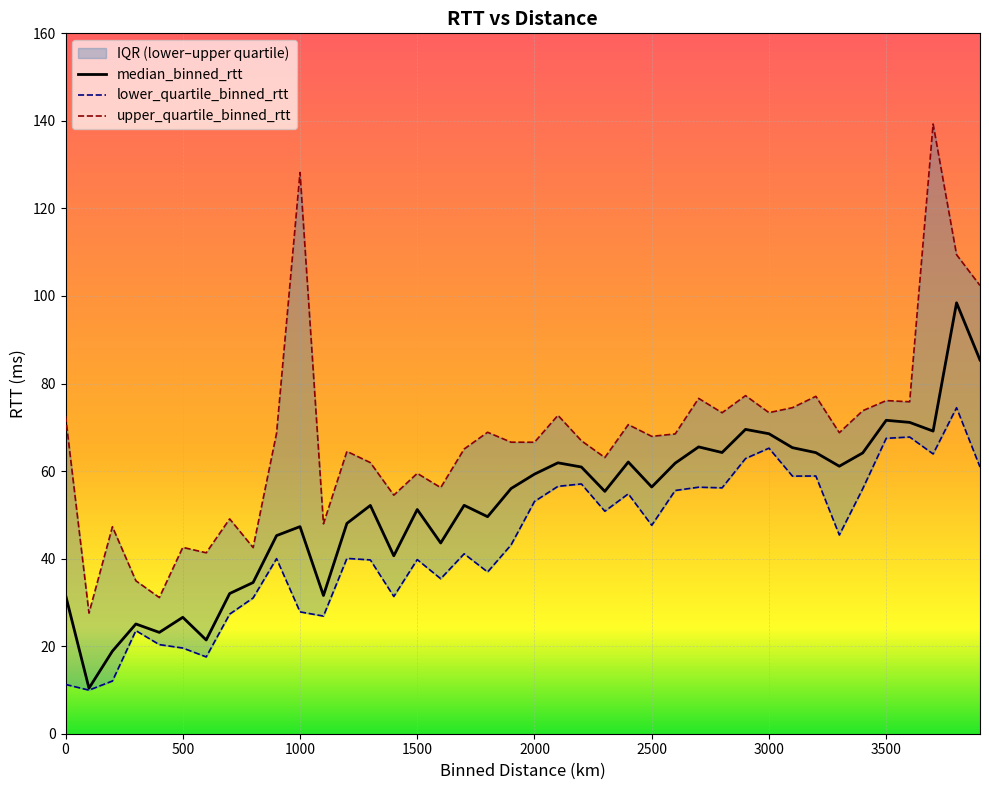

What are all the series names shown in the legend?

median_binned_rtt, lower_quartile_binned_rtt, upper_quartile_binned_rtt